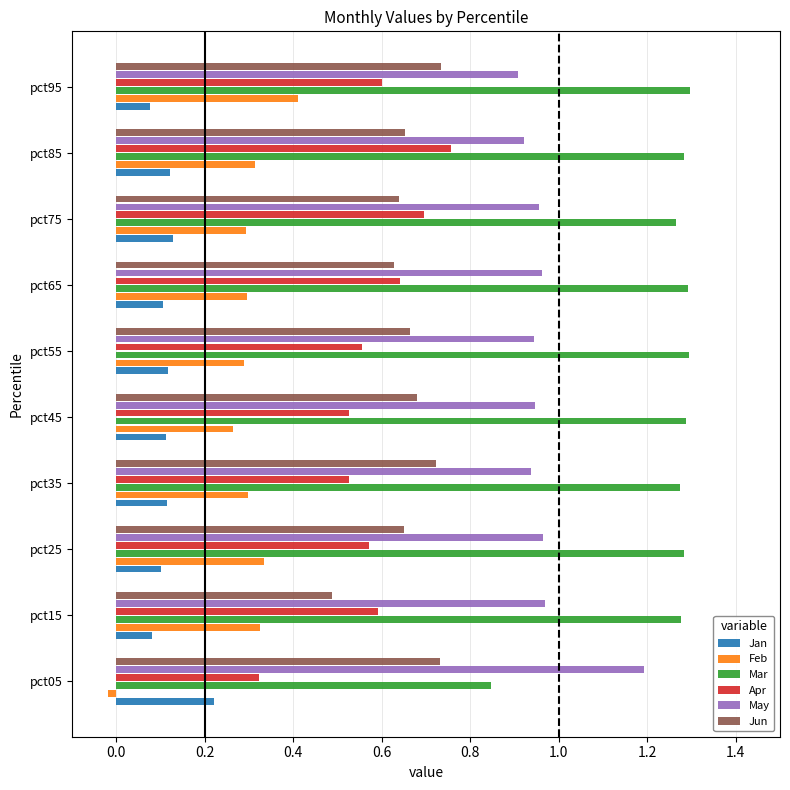

Where is Feb nearest to the value 0?

pct05